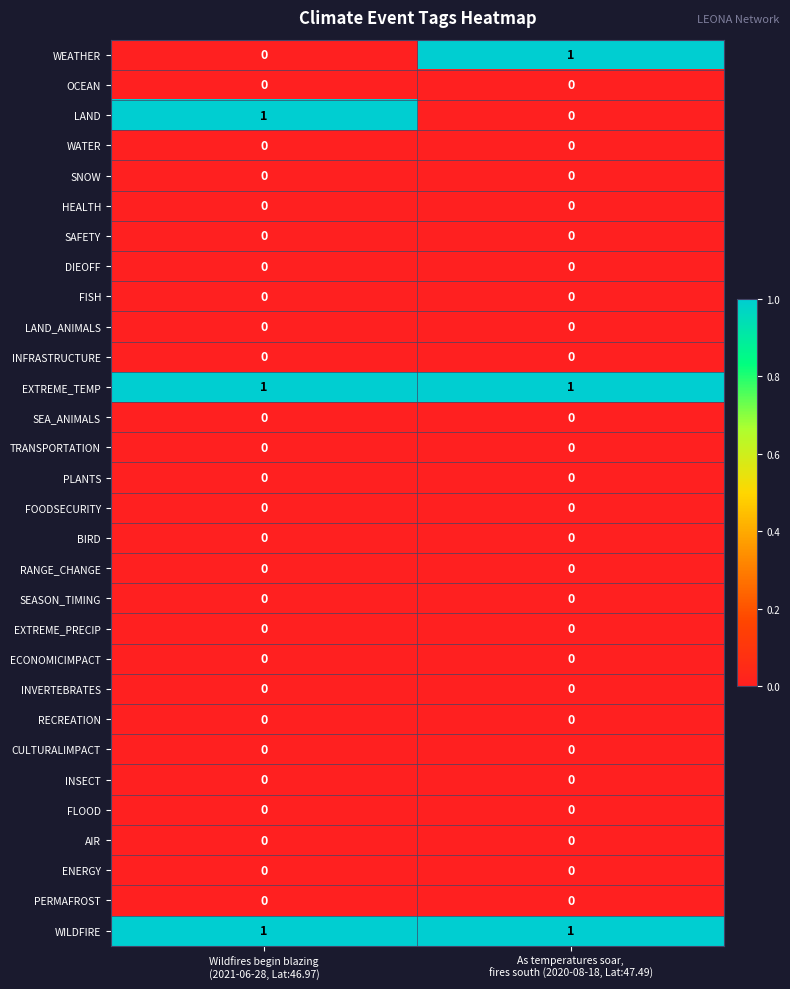

Rank the series by their maximum value, from highest to lowest.

WEATHER, LAND, EXTREME_TEMP, WILDFIRE, OCEAN, WATER, SNOW, HEALTH, SAFETY, DIEOFF, FISH, LAND_ANIMALS, INFRASTRUCTURE, SEA_ANIMALS, TRANSPORTATION, PLANTS, FOODSECURITY, BIRD, RANGE_CHANGE, SEASON_TIMING, EXTREME_PRECIP, ECONOMICIMPACT, INVERTEBRATES, RECREATION, CULTURALIMPACT, INSECT, FLOOD, AIR, ENERGY, PERMAFROST